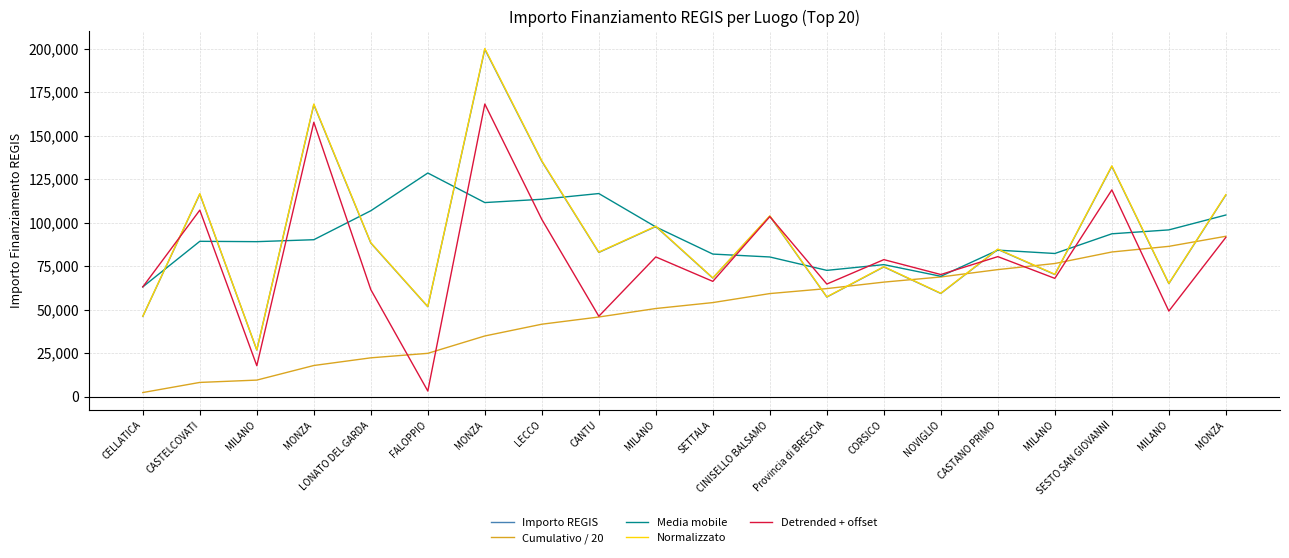

Rank the series at MILANO from highest to lowest value.

Media mobile, Normalizzato, Importo REGIS, Detrended + offset, Cumulativo / 20